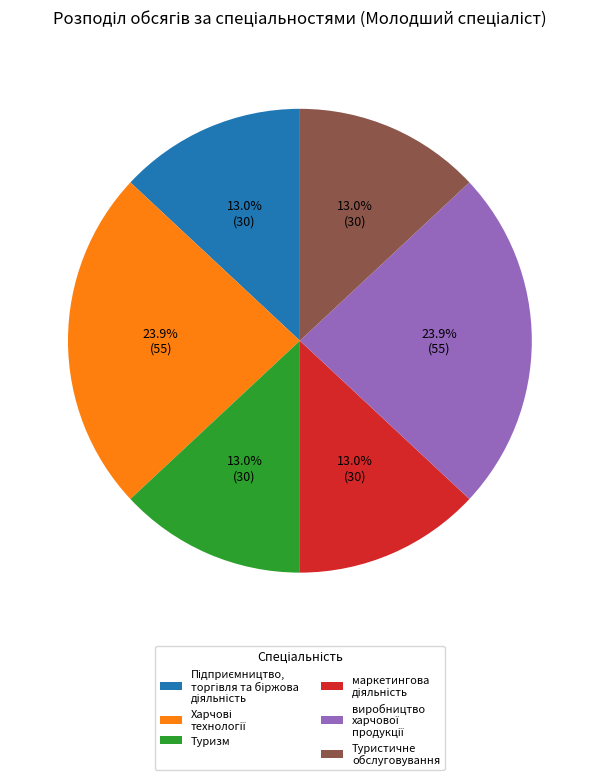

Is there a majority slice in this chart?

No